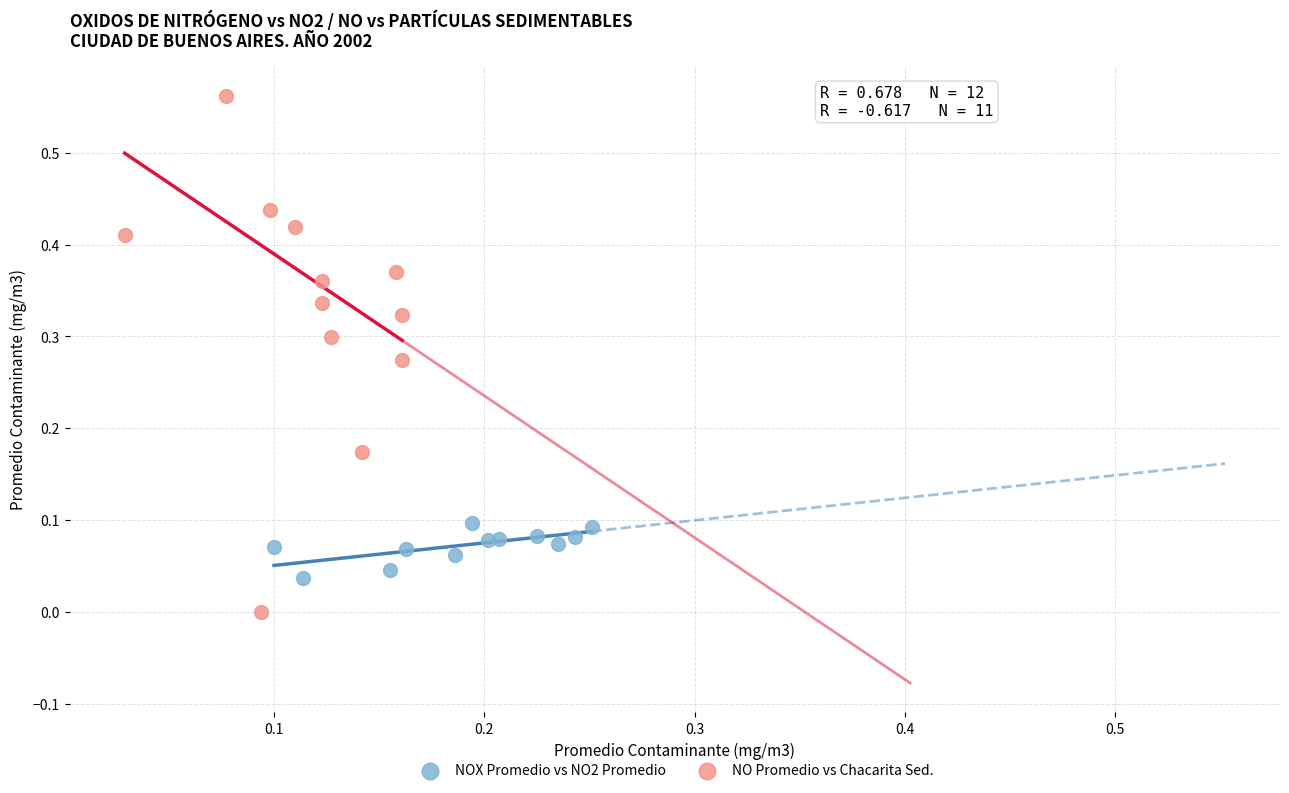

Which series contains the lowest Y value?

NO Promedio vs Chacarita Sed.